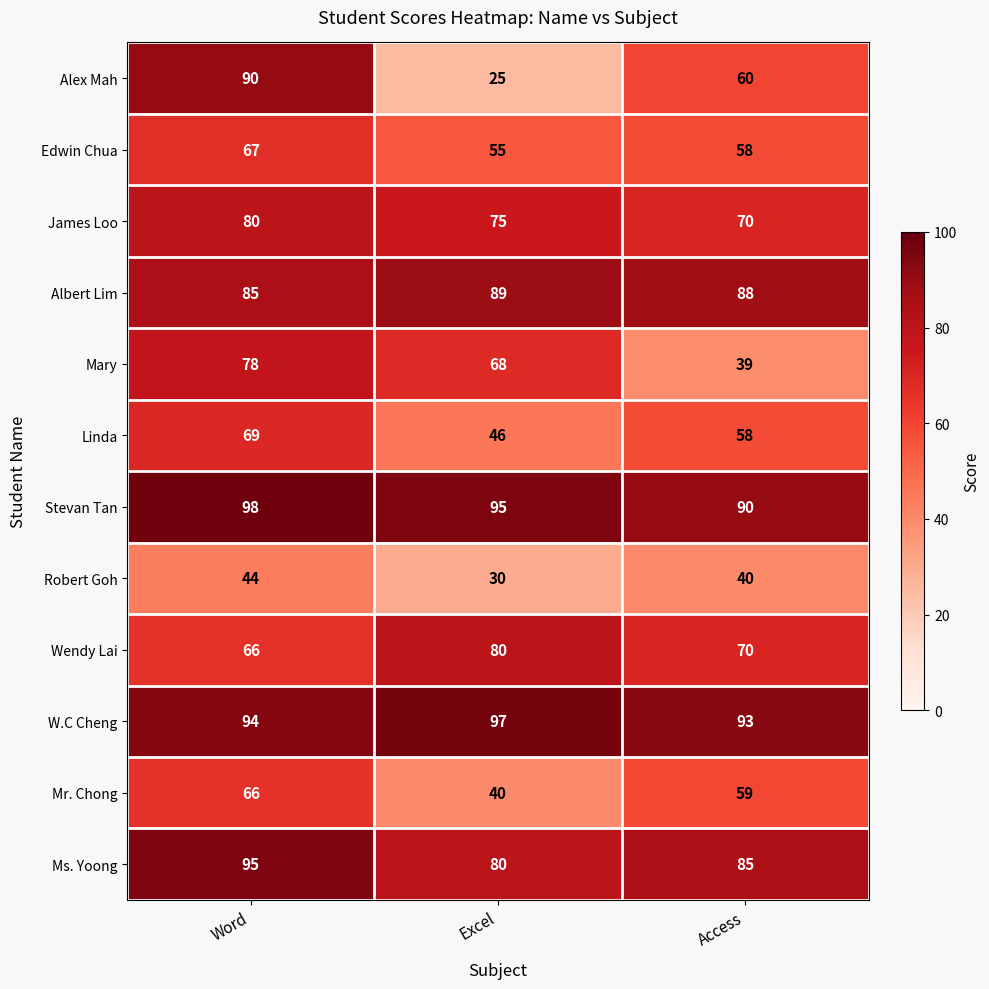

List the labels in order of Edwin Chua value, largest first.

Word, Access, Excel